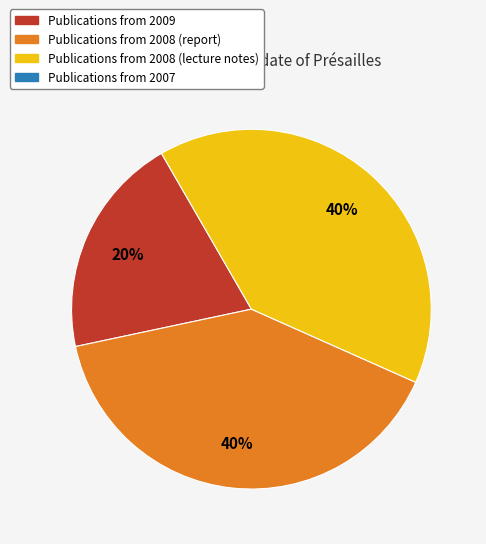

Count the number of slices in the pie.

3